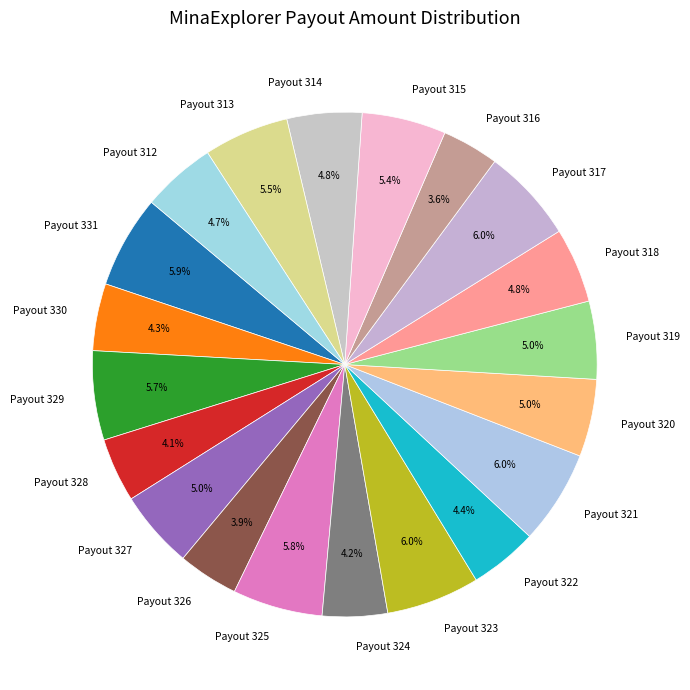

Is there a majority slice in this chart?

No